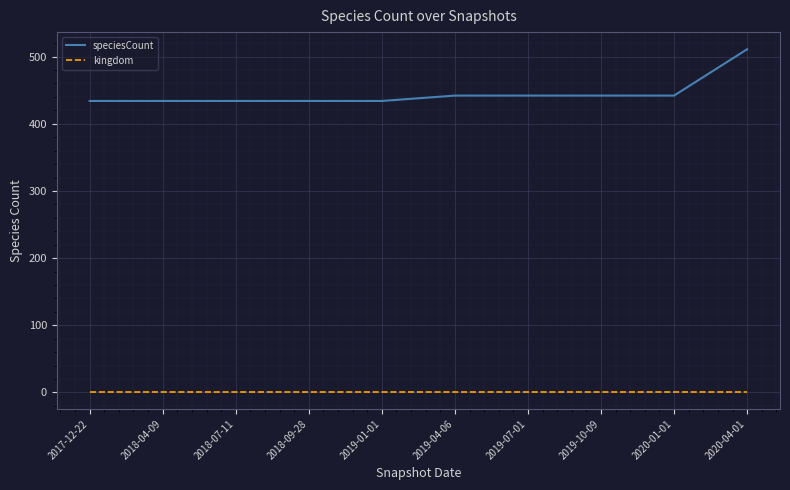

The value of speciesCount at 2019-10-09 is 737. True or false?

False